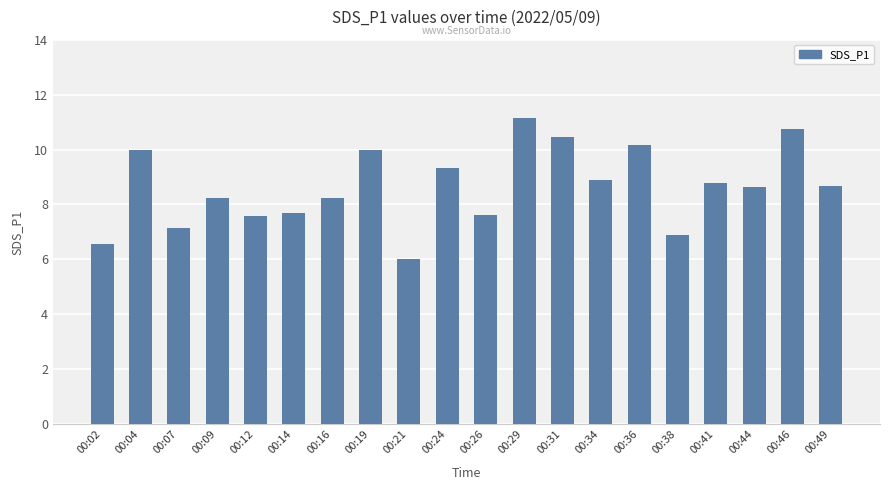

Where does the data first go above 8?

00:04